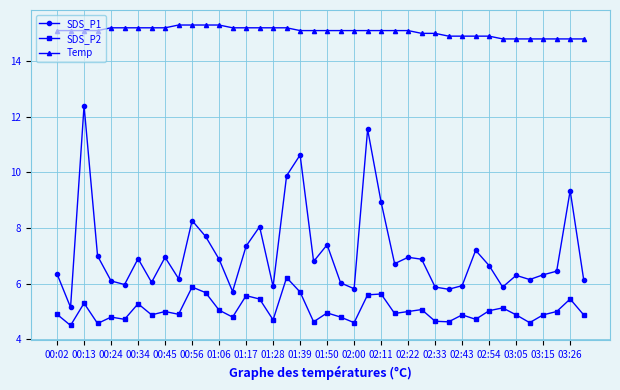

Which series has the largest total across all categories?

Temp